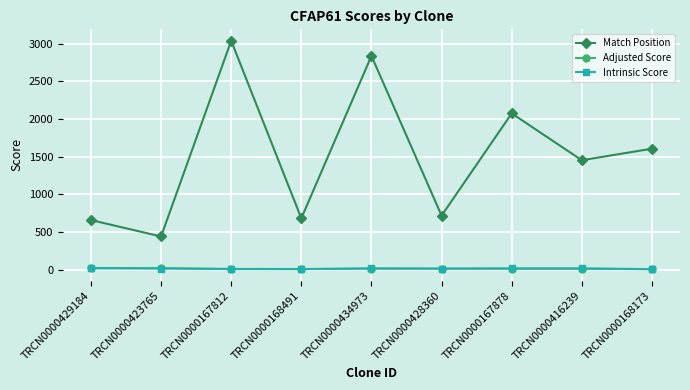

Is it true that Match Position equals 576.2 at TRCN0000167878?

False